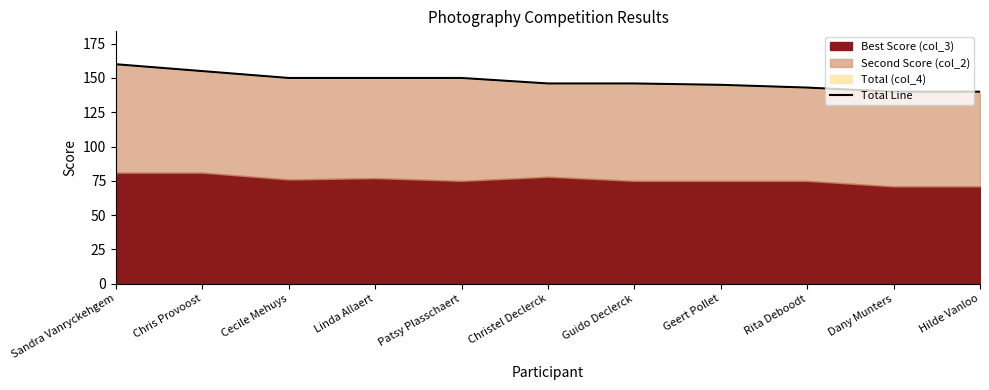

What position from the left is Cecile Mehuys?

3